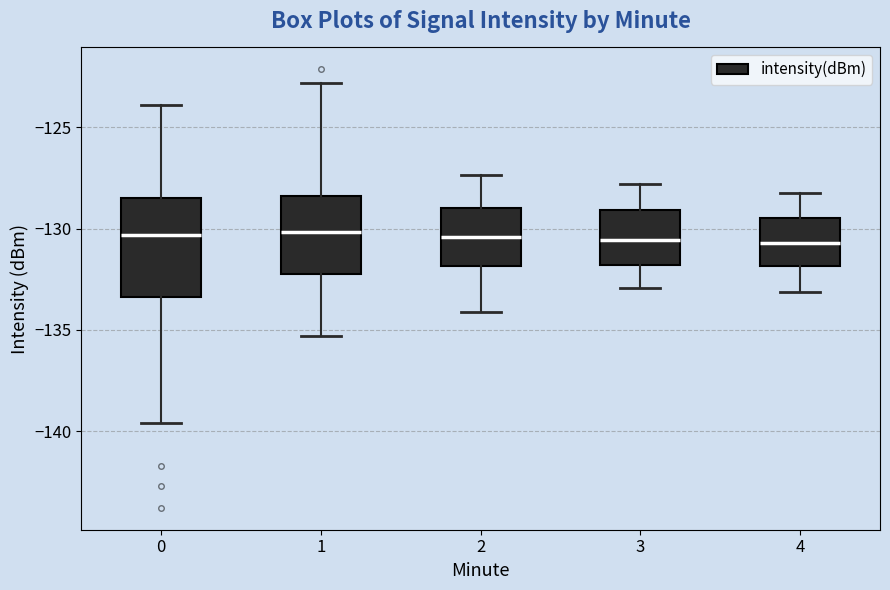

Where does the median line of the box at x = 2 sit on the y-axis? The values are not printed on the chart, so give them approximately, as read against the axis.

-130.5